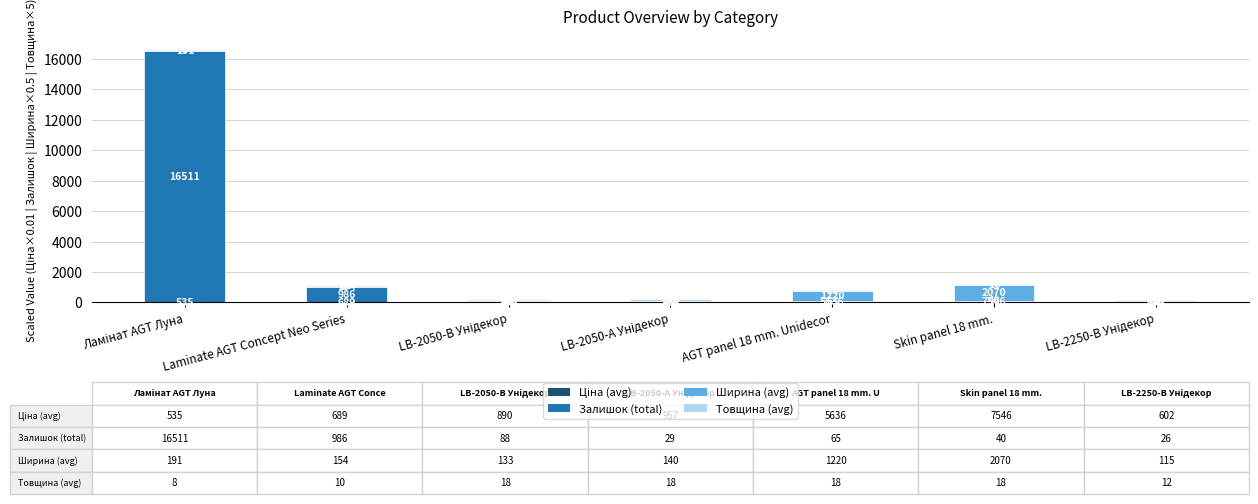

Are the bars grouped side by side (vs. stacked)?

No